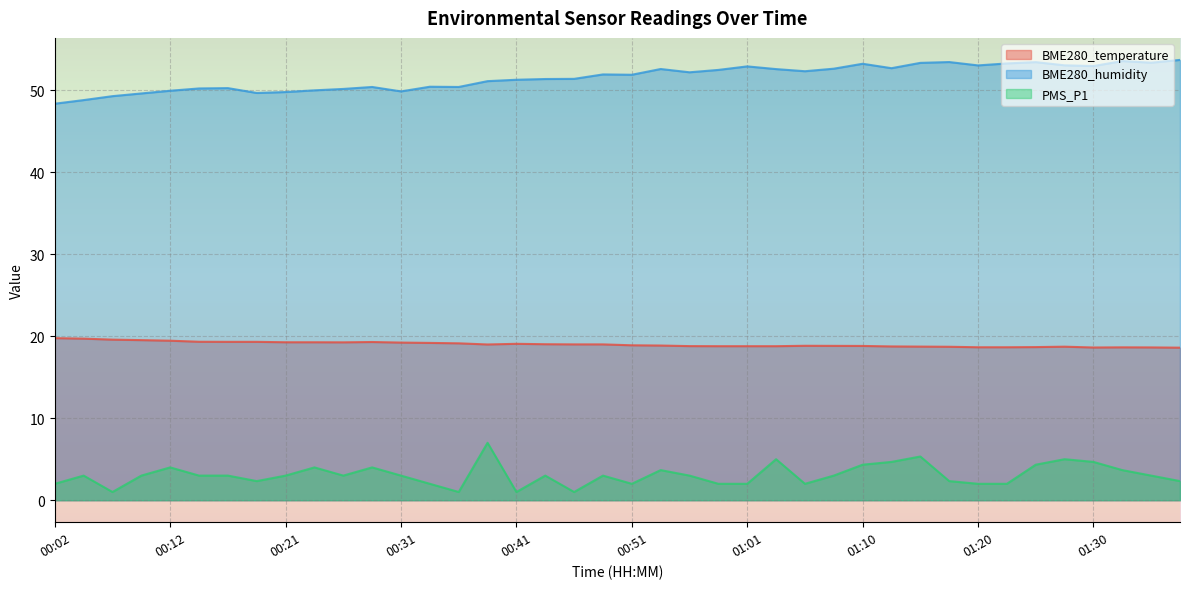

What is the label of the 27th point from the left?

01:05